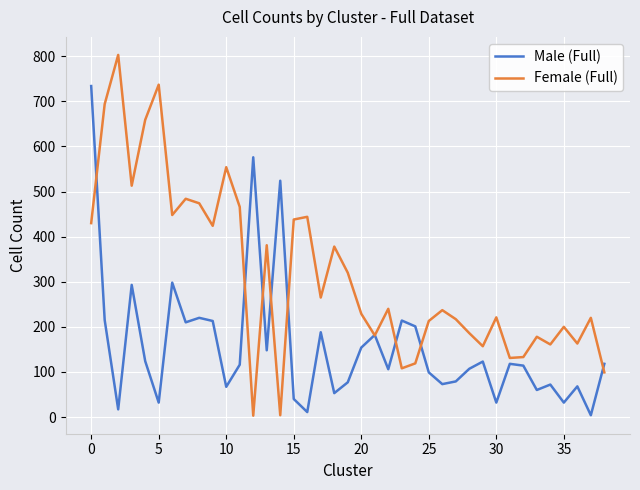

List the series in order of their overall mean, lowest first.

Male (Full), Female (Full)